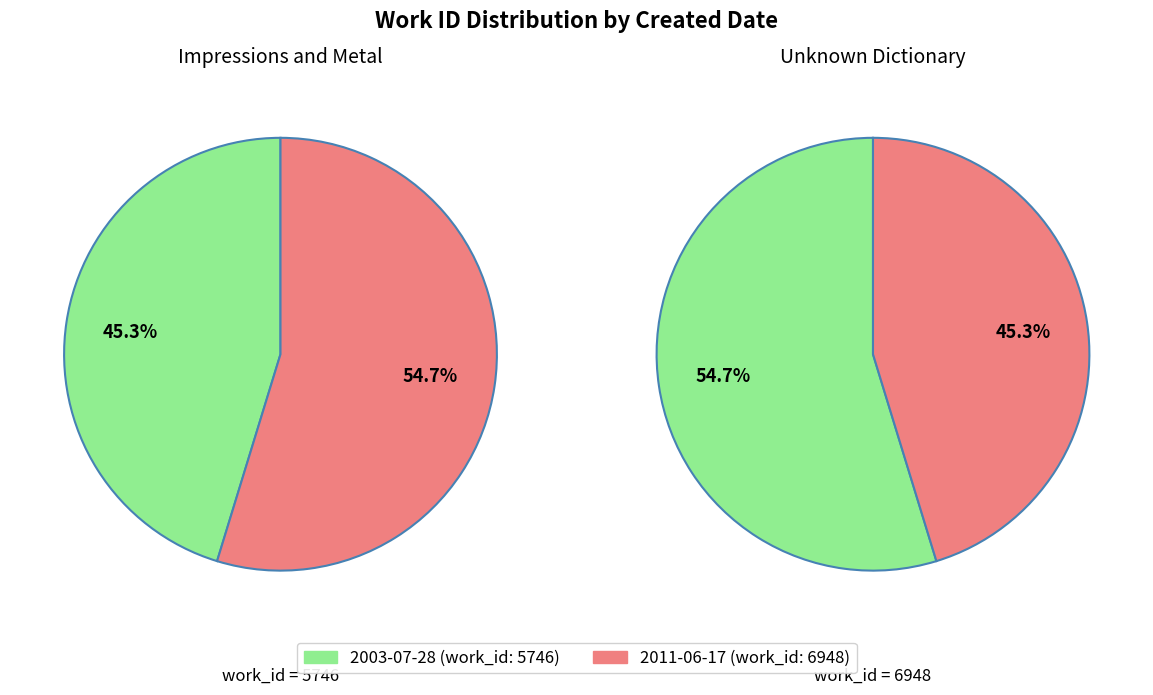

Which slice is the smallest?

2003-07-28